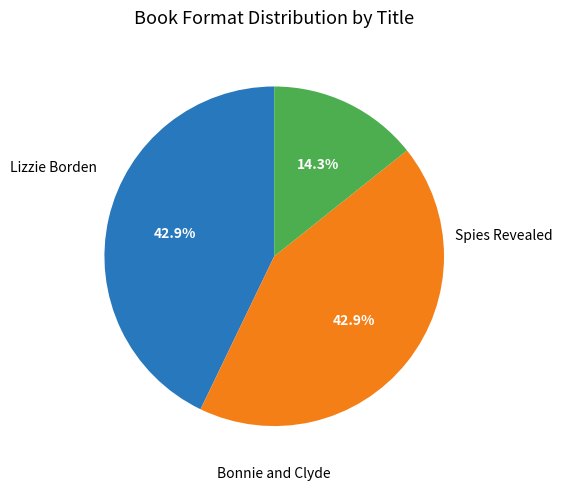

Is there any slice that represents more than half of the pie?

No